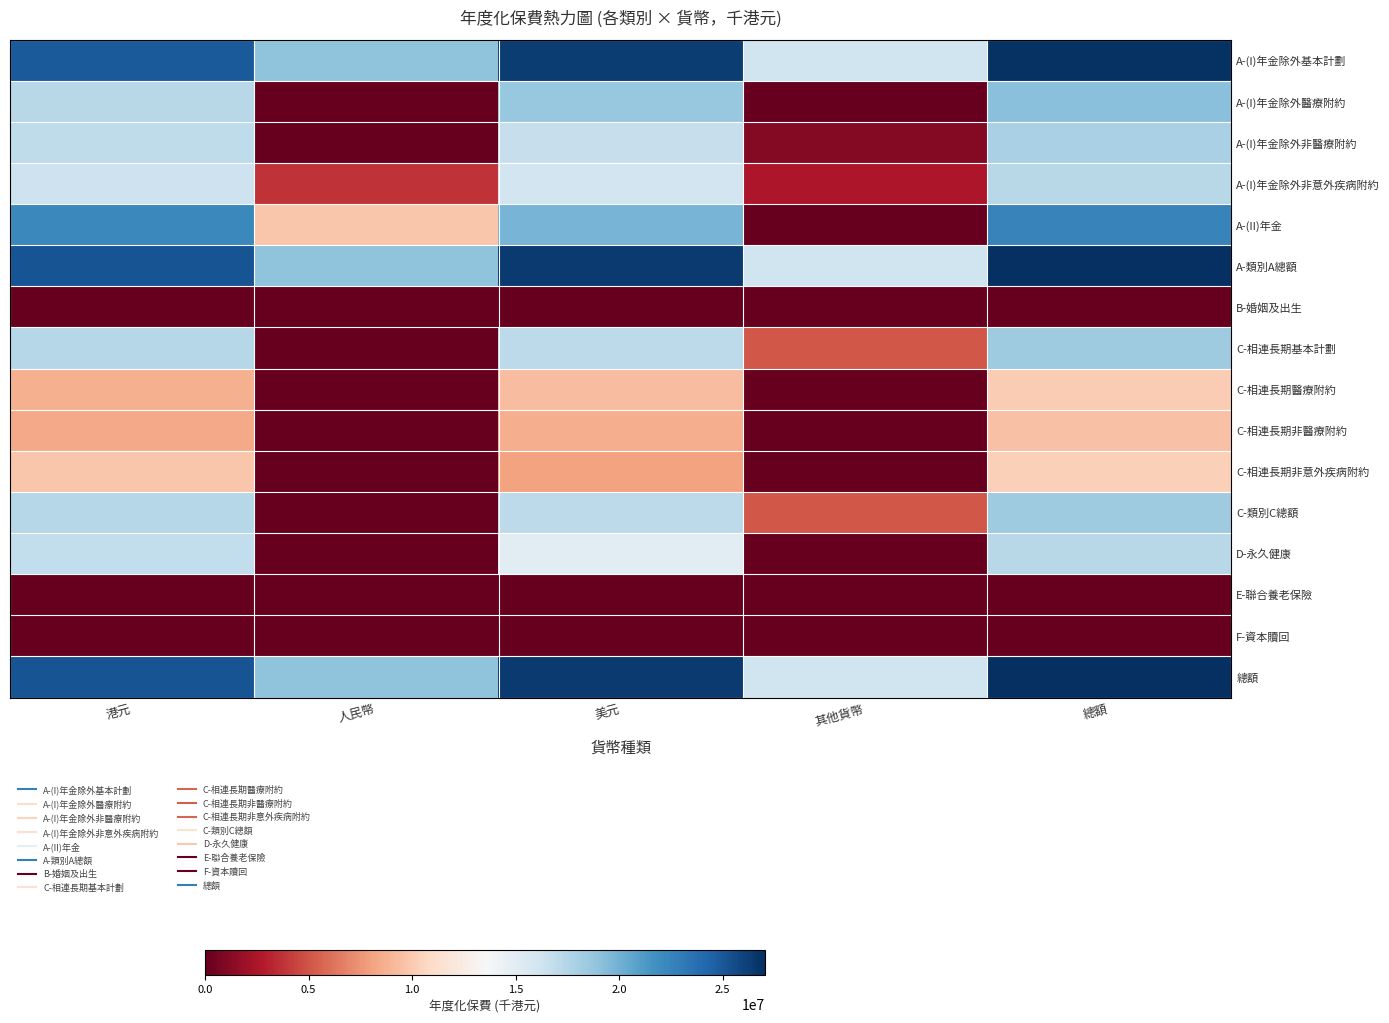

Reading left to right, transcribe all the data shown in this chart.

A-(I)年金除外基本計劃: 港元=15.7	人民幣=12.0	美元=16.7	其他貨幣=10.2	總額=17.0
A-(I)年金除外醫療附約: 港元=11.0	人民幣=0.0	美元=11.8	其他貨幣=0.0	總額=12.1
A-(I)年金除外非醫療附約: 港元=10.7	人民幣=0.0	美元=10.5	其他貨幣=0.7	總額=11.3
A-(I)年金除外非意外疾病附約: 港元=10.3	人民幣=2.4	美元=10.2	其他貨幣=1.6	總額=11.0
A-(II)年金: 港元=14.1	人民幣=6.2	美元=12.6	其他貨幣=0.0	總額=14.3
A-類別A總額: 港元=15.9	人民幣=12.0	美元=16.7	其他貨幣=10.2	總額=17.1
B-婚姻及出生: 港元=0.0	人民幣=0.0	美元=0.0	其他貨幣=0.0	總額=0.0
C-相連長期基本計劃: 港元=11.0	人民幣=0.0	美元=10.8	其他貨幣=3.3	總額=11.6
C-相連長期醫療附約: 港元=5.5	人民幣=0.0	美元=5.9	其他貨幣=0.0	總額=6.4
C-相連長期非醫療附約: 港元=5.3	人民幣=0.0	美元=5.4	其他貨幣=0.0	總額=6.1
C-相連長期非意外疾病附約: 港元=6.2	人民幣=0.0	美元=5.1	其他貨幣=0.0	總額=6.5
C-類別C總額: 港元=11.0	人民幣=0.0	美元=10.8	其他貨幣=3.3	總額=11.6
D-永久健康: 港元=10.7	人民幣=0.0	美元=9.5	其他貨幣=0.0	總額=11.0
E-聯合養老保險: 港元=0.0	人民幣=0.0	美元=0.0	其他貨幣=0.0	總額=0.0
F-資本贖回: 港元=0.0	人民幣=0.0	美元=0.0	其他貨幣=0.0	總額=0.0
總額: 港元=15.9	人民幣=12.0	美元=16.7	其他貨幣=10.2	總額=17.1